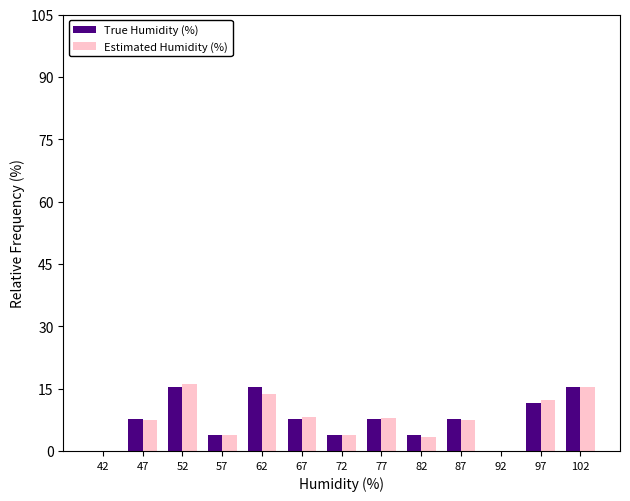

The Estimated Humidity (%) series shows 12.2 at 97. True or false?

True